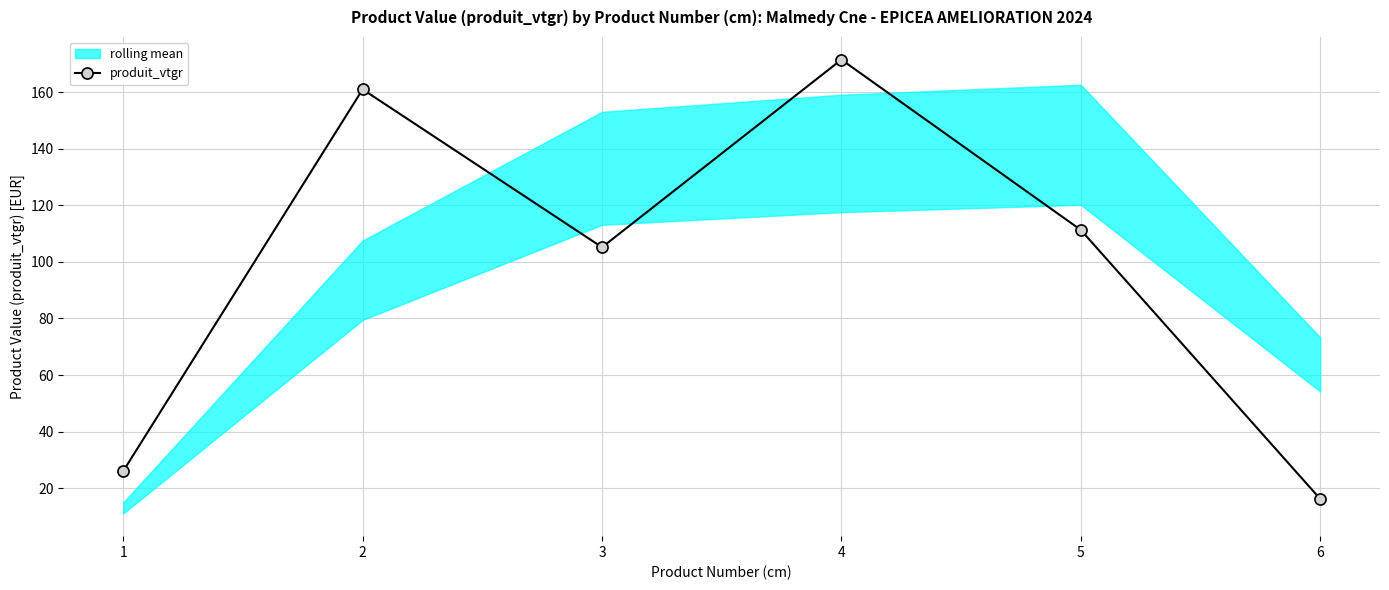

How many interior local valleys (lower than both neighbors) does the data have?

1